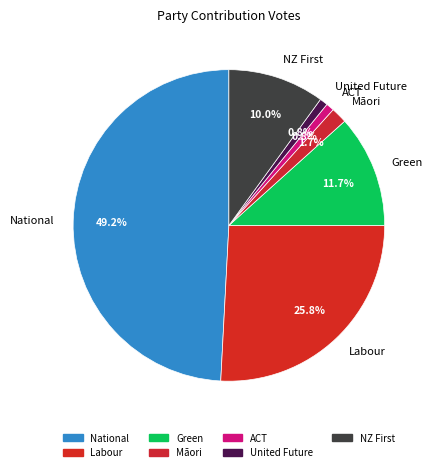

Is it true that United Future is 1% of the pie?

True